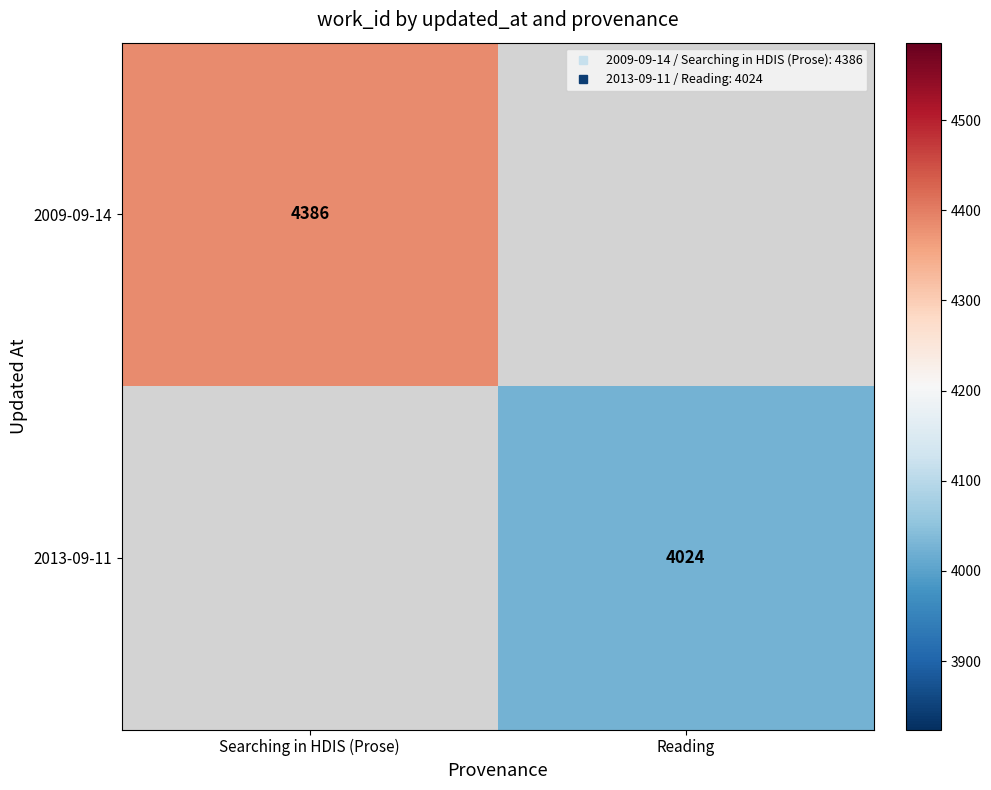

Is it true that 2009-09-14 equals 6333.2 at Searching in HDIS (Prose)?

False